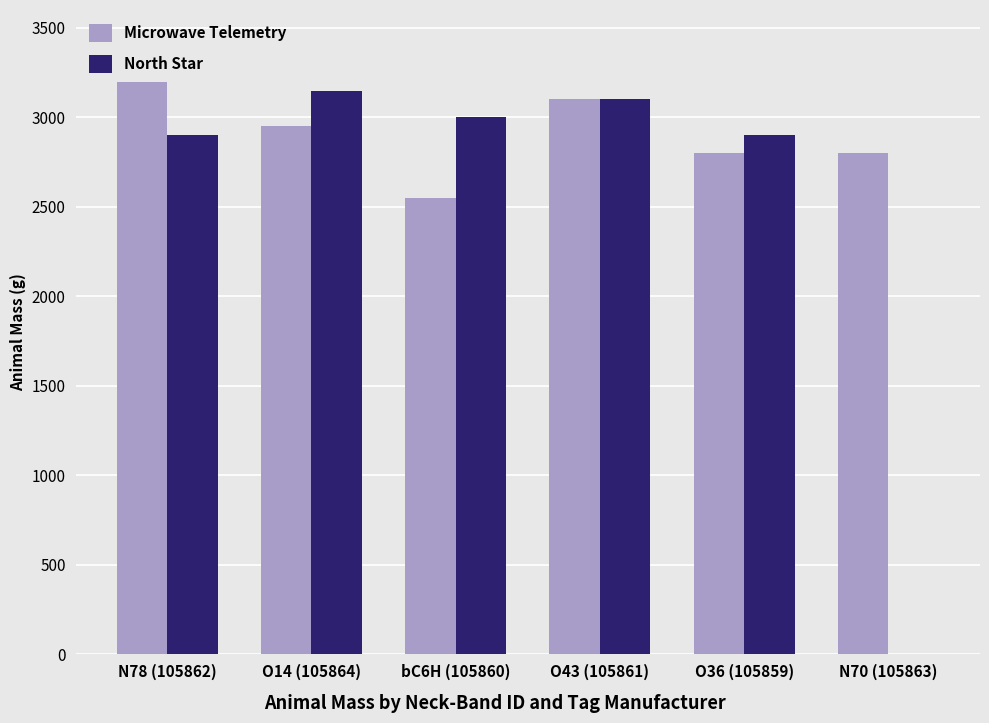

Which series has the largest range (max minus min)?

North Star